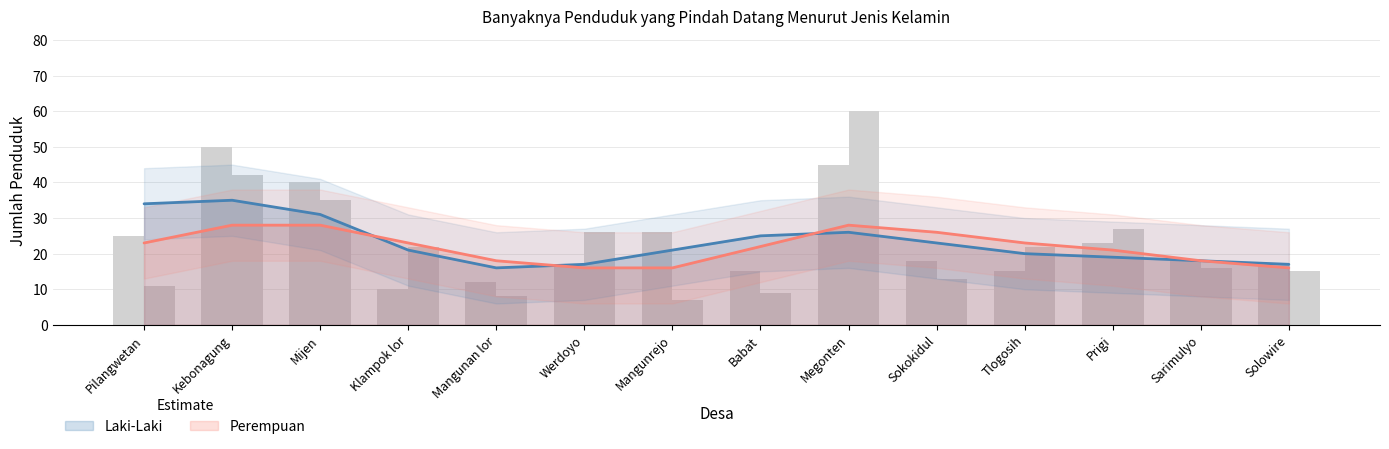

What is the difference between the maximum and minimum values in the Laki-Laki series?

40